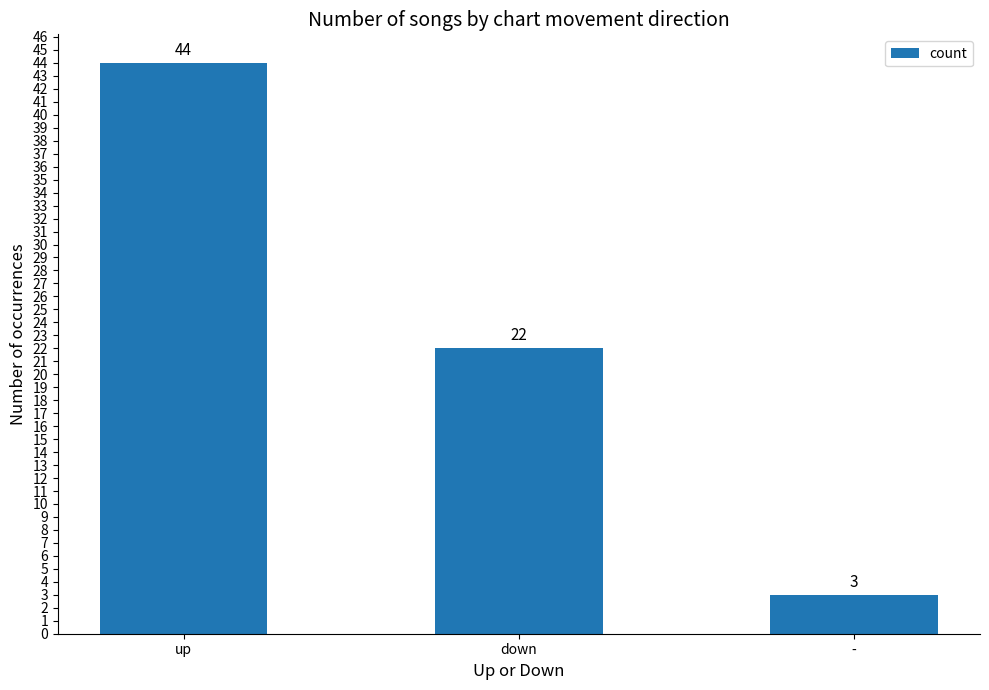

What is the ratio of the value at down to the value at -?

7.3